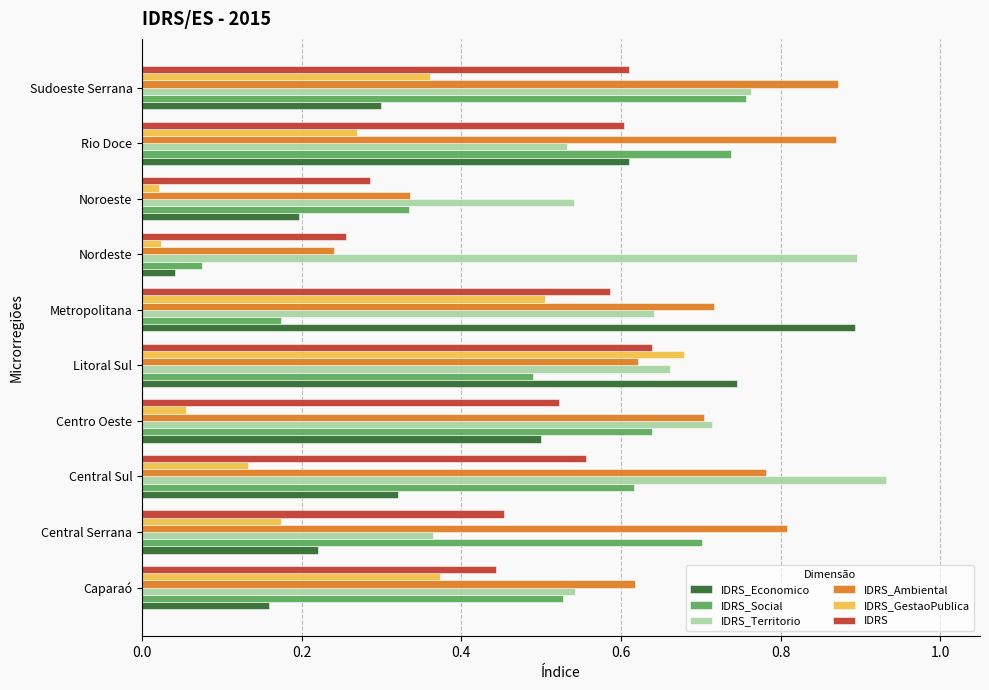

At which label does IDRS reach its peak?

Litoral Sul